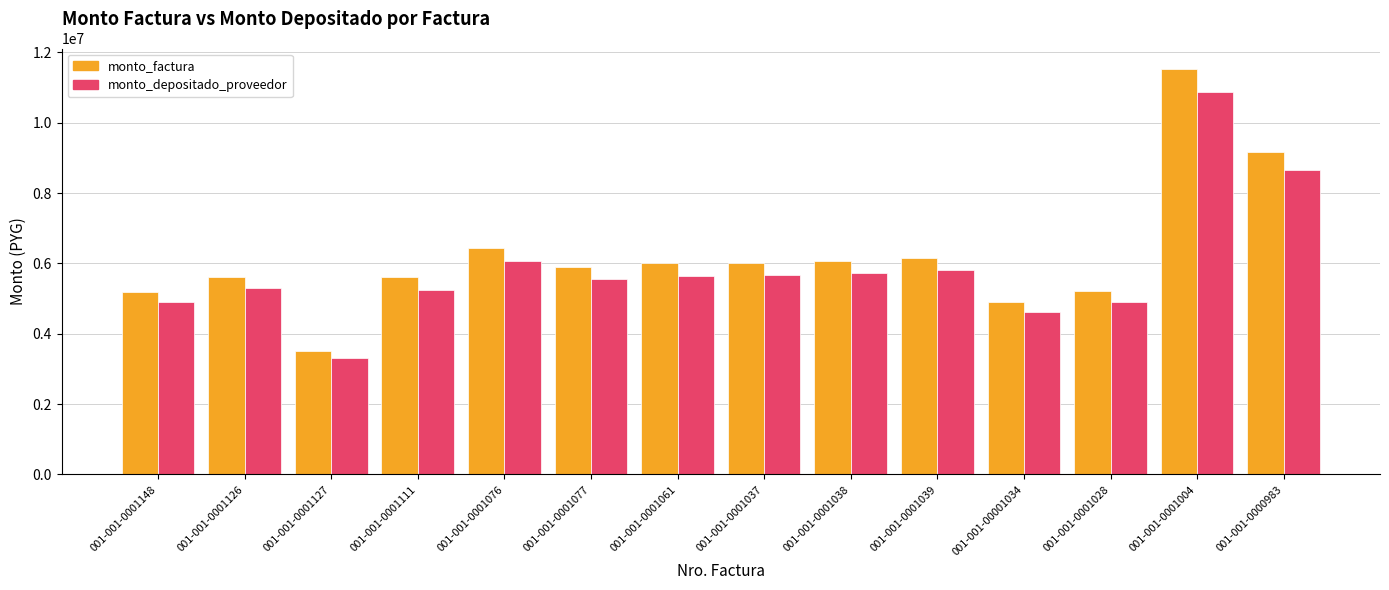

Which series has the largest range (max minus min)?

monto_factura